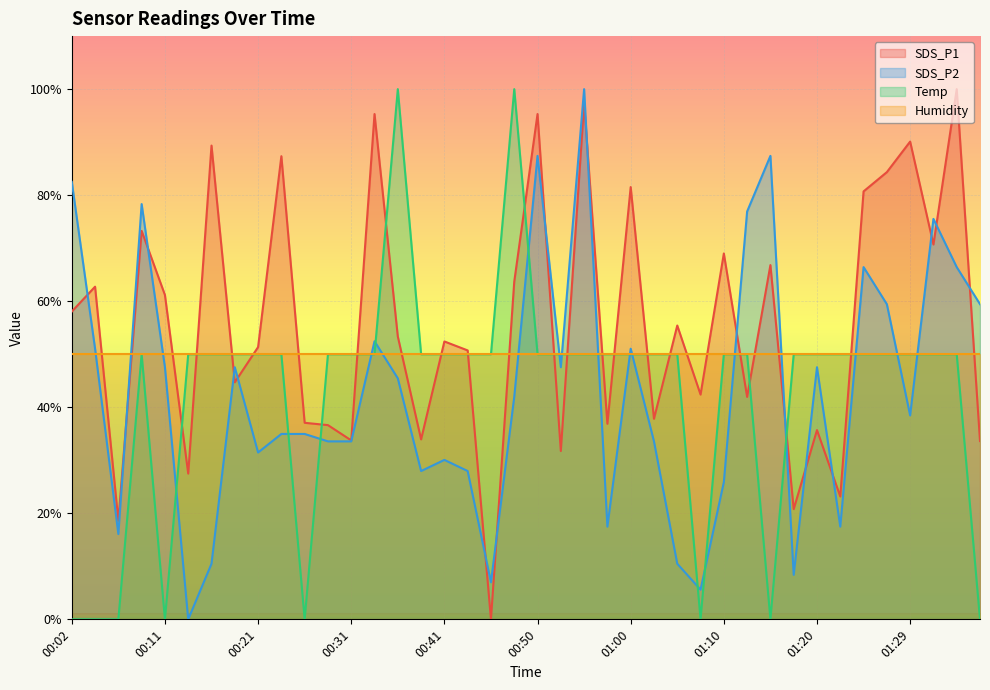

At which category does SDS_P2 reach its first local peak?

00:09